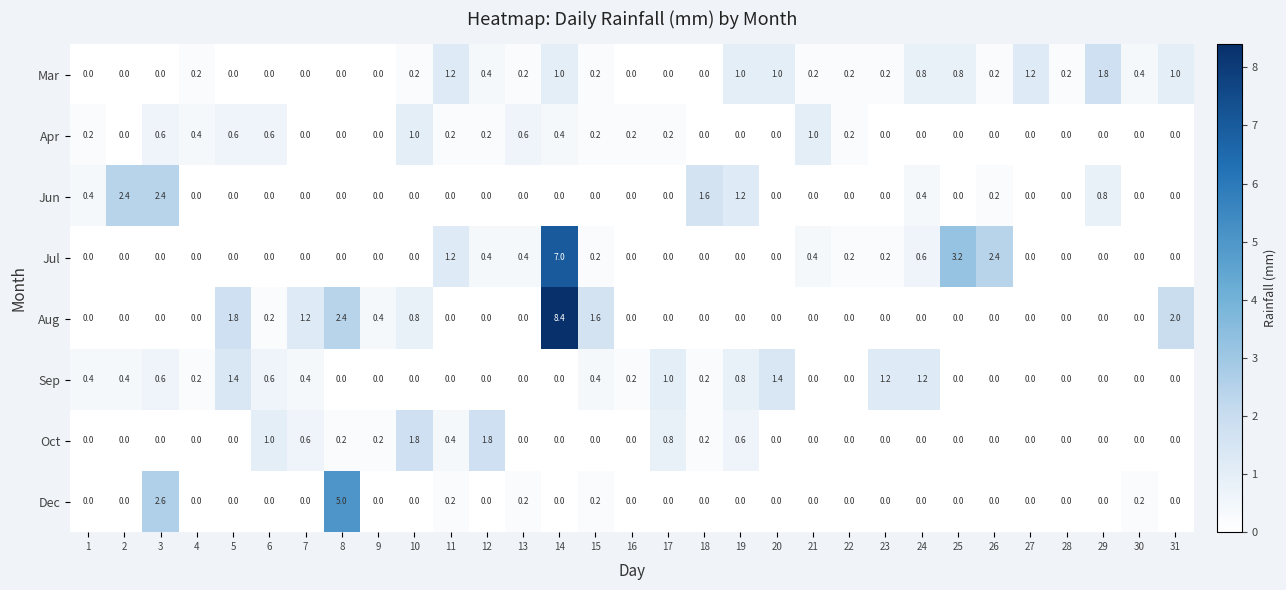

The Jun series shows -1.3 at 31. True or false?

False